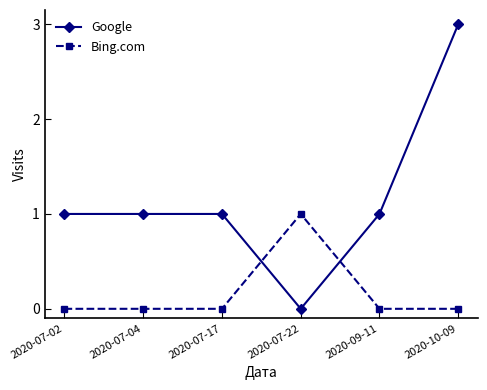

Which series has the largest total across all categories?

Google